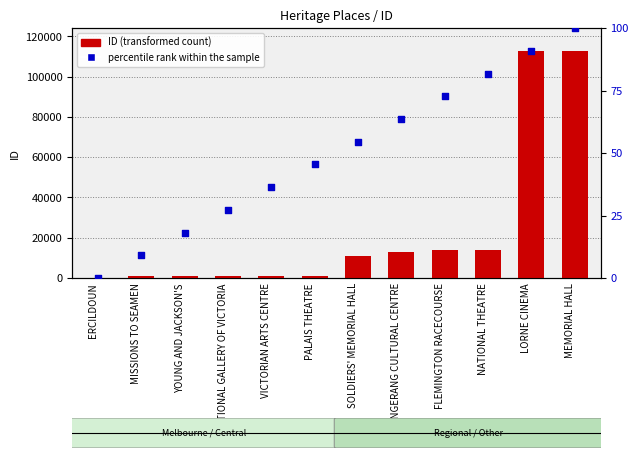

At how many categories does at least one series exceed 19920?

2